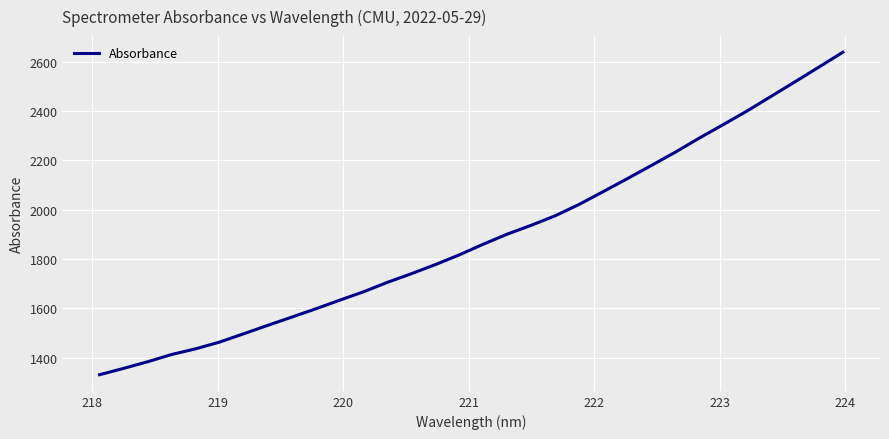

What is the maximum value shown in the chart?

2637.8